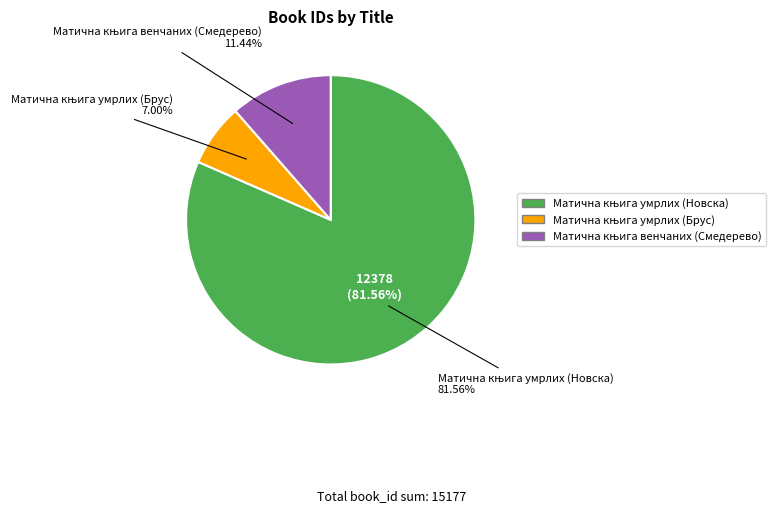

What is the ratio of the value at Матична књига умрлих (Новска) to the value at Матична књига умрлих (Брус)?

11.7